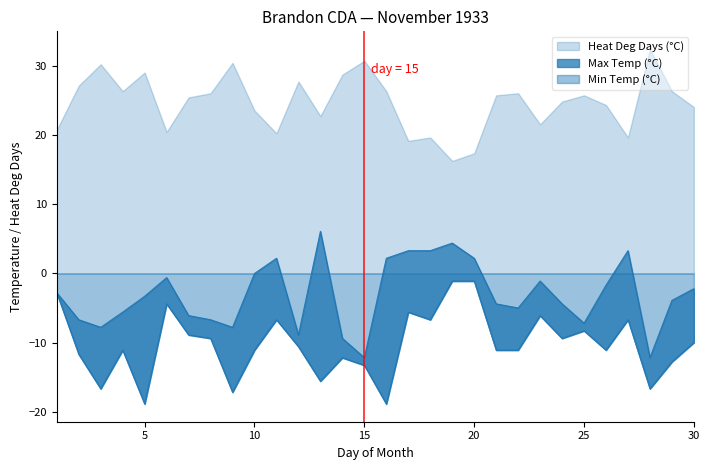

True or false: Min Temp (°C) and Max Temp (°C) cross at least once.

False